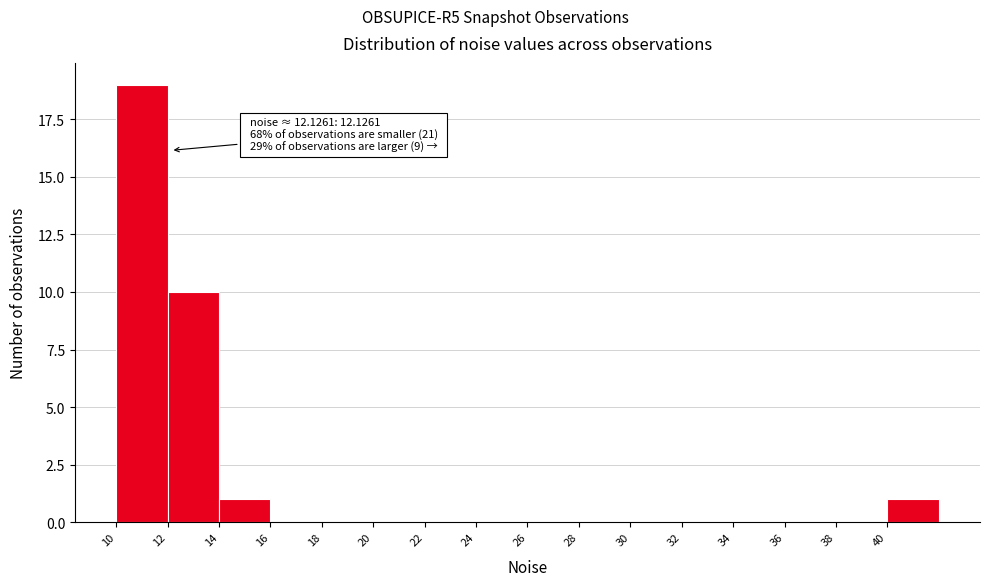

Over which range of the x-axis is the bar tallest?

10 to 12